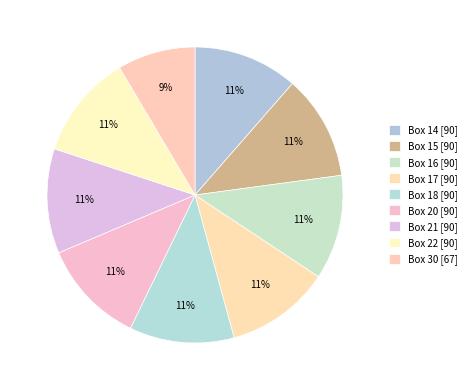

How many slices are in this pie chart?

9